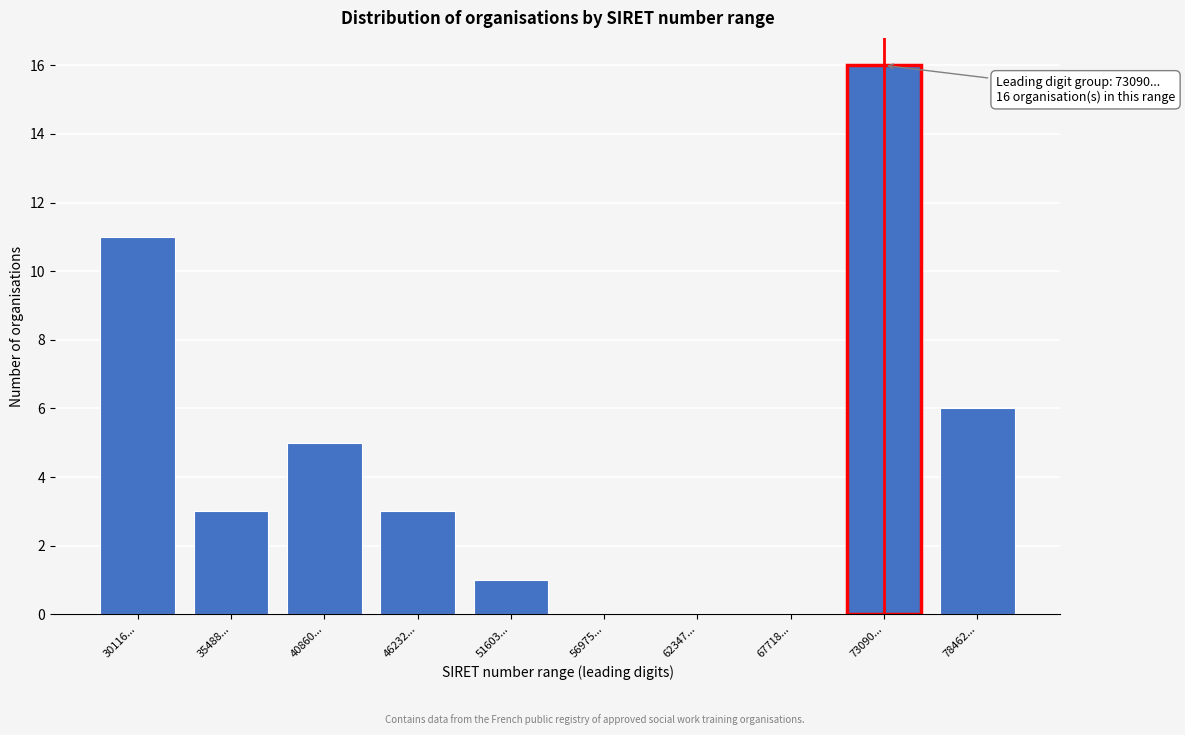

Reading left to right, list all the values displayed in this chart.

30116...=11	35488...=3	40860...=5	46232...=3	51603...=1	56975...=0	62347...=0	67718...=0	73090...=16	78462...=6